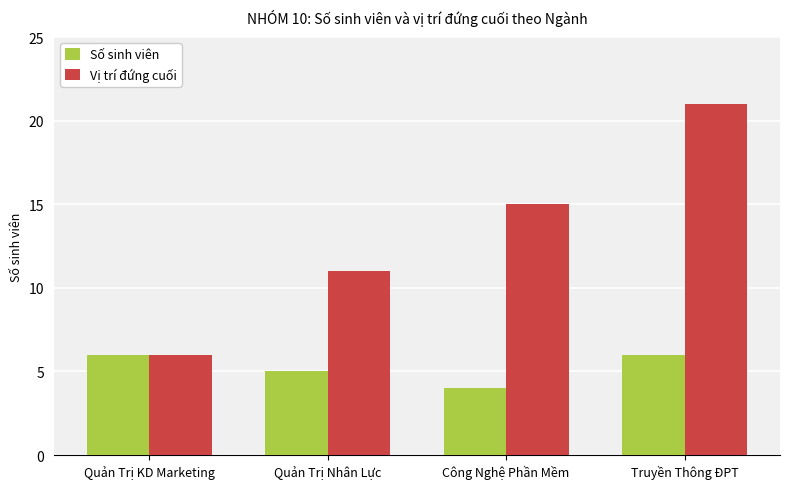

What is the sum of the Số sinh viên values at Truyền Thông ĐPT and Quản Trị Nhân Lực?

11